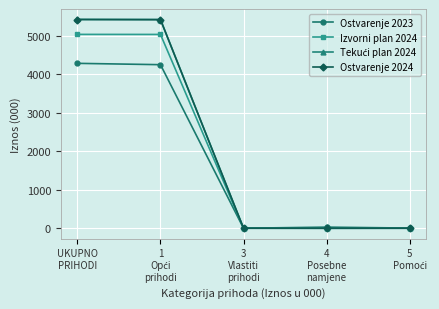

What is the value of the Izvorni plan 2024 point at the 2nd from the left?

5029.8